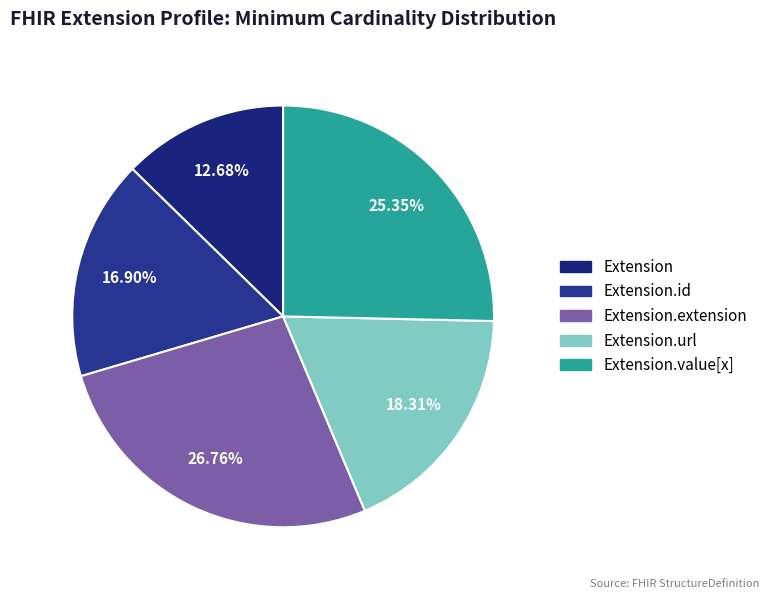

Does Extension.extension represent more than half of the total?

No